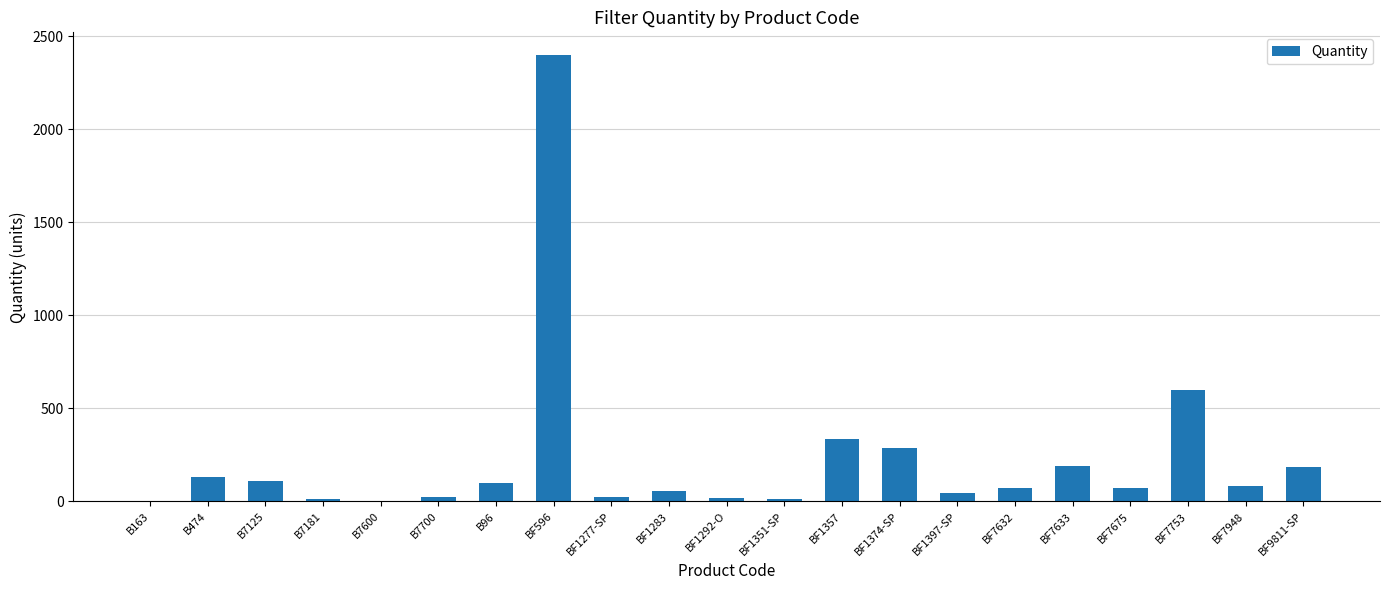

What is the ratio of the value at BF596 to the value at BF1283?

42.9